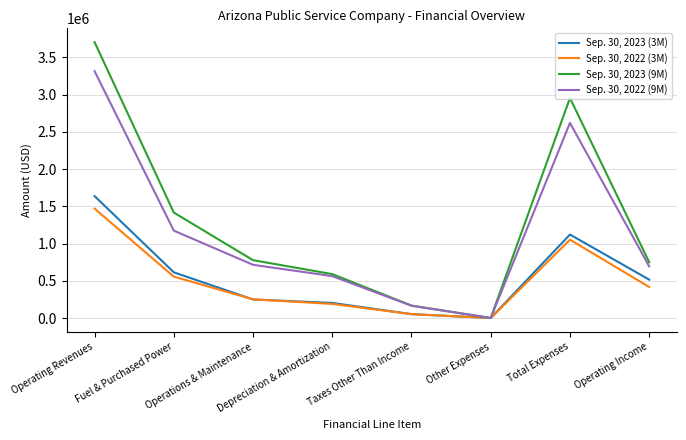

Which category has the lowest value in the Sep. 30, 2022 (9M) series?

Other Expenses